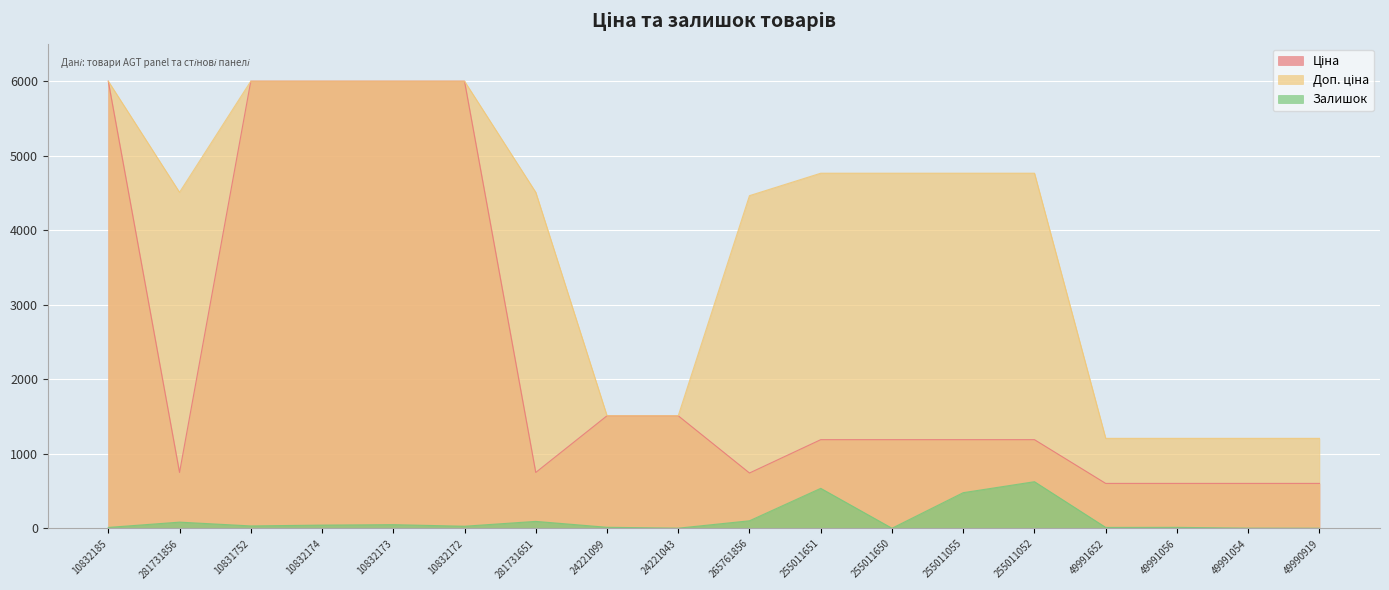

What is the value of the Ціна point at the 8th from the left?

1510.8